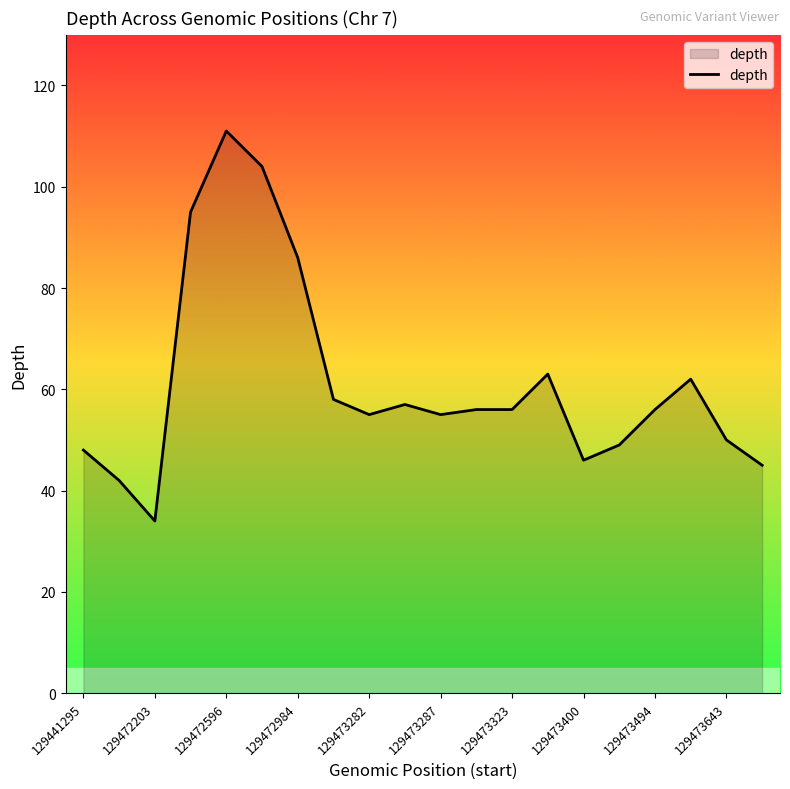

What is the maximum value shown in the chart?

111